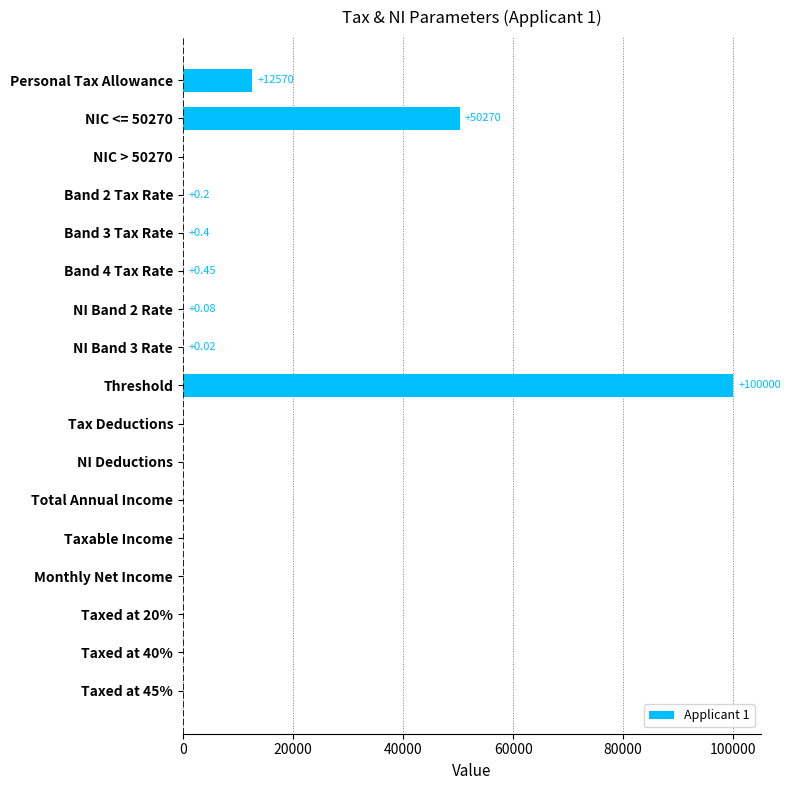

What is the maximum value shown in the chart?

100000.0